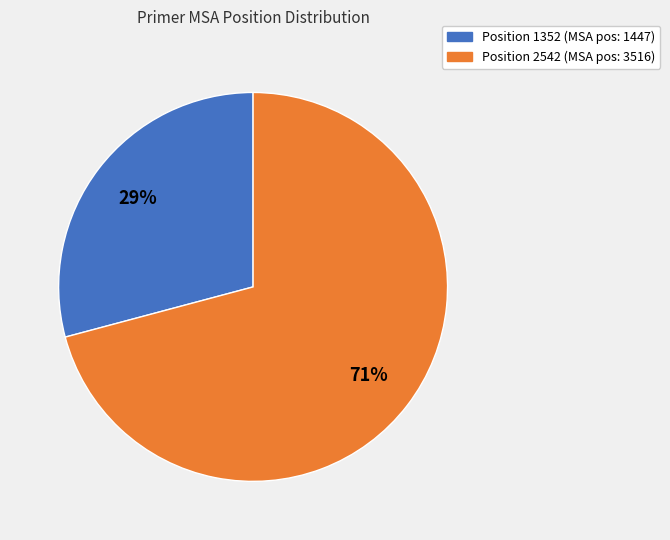

To the nearest percent, what is the average slice percentage?

50%